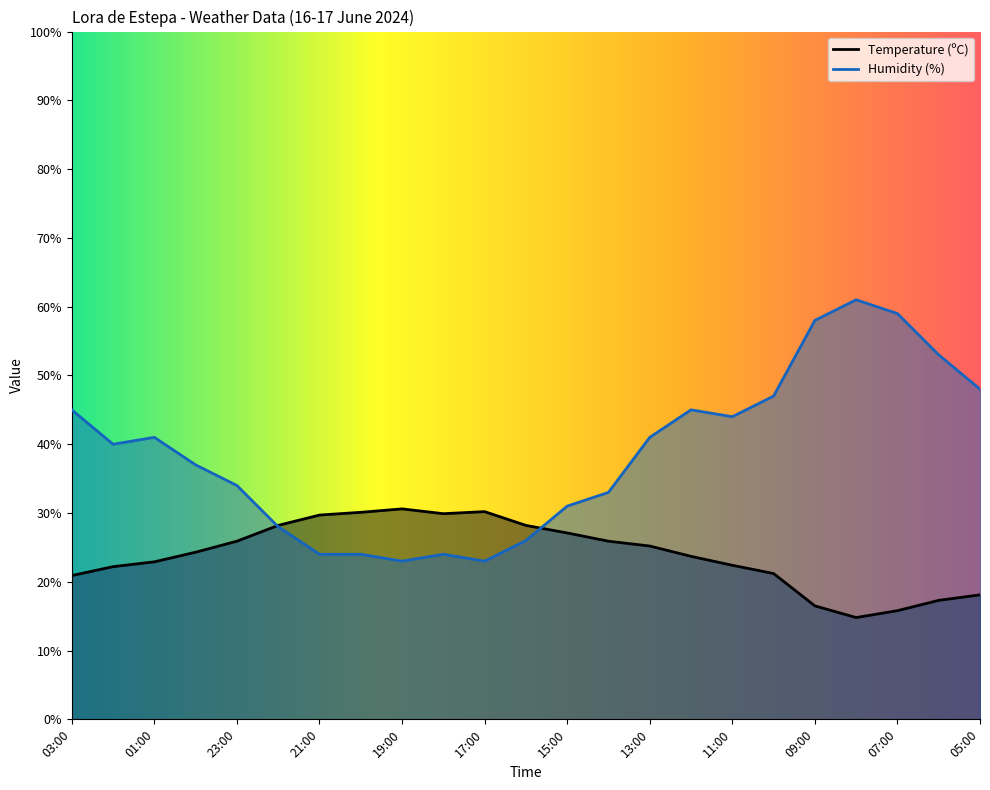

What is the value of the Humidity (%) point at the 15th from the left?

41.0